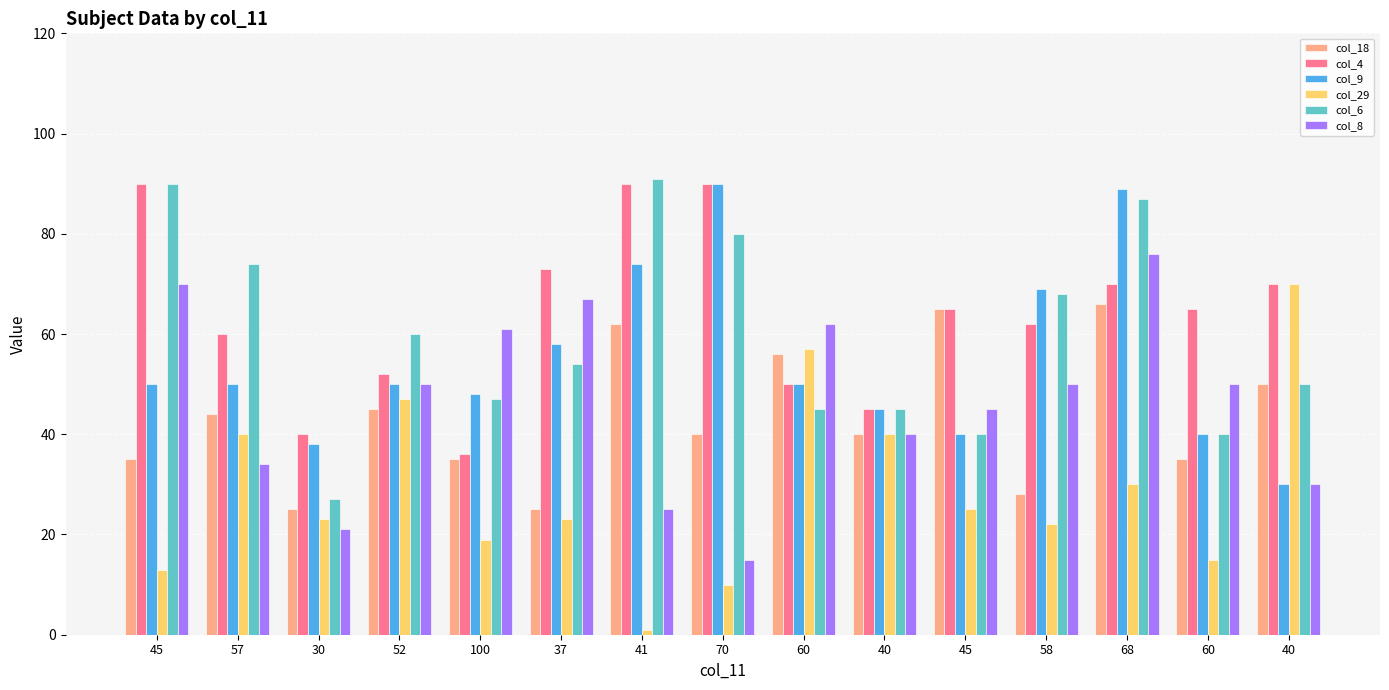

What are all the series names shown in the legend?

col_18, col_4, col_9, col_29, col_6, col_8